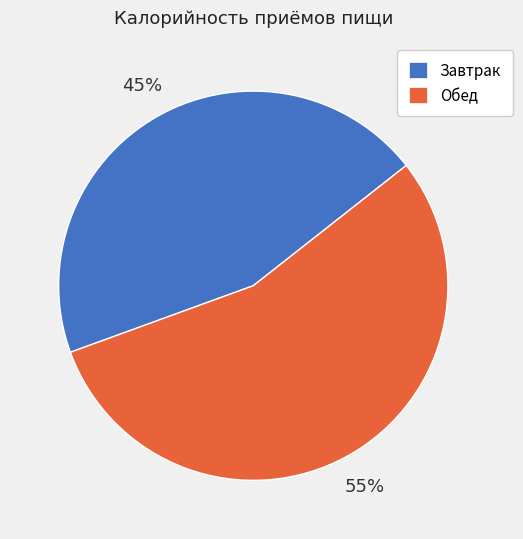

What is the ratio of the value at Обед to the value at Завтрак?

1.2